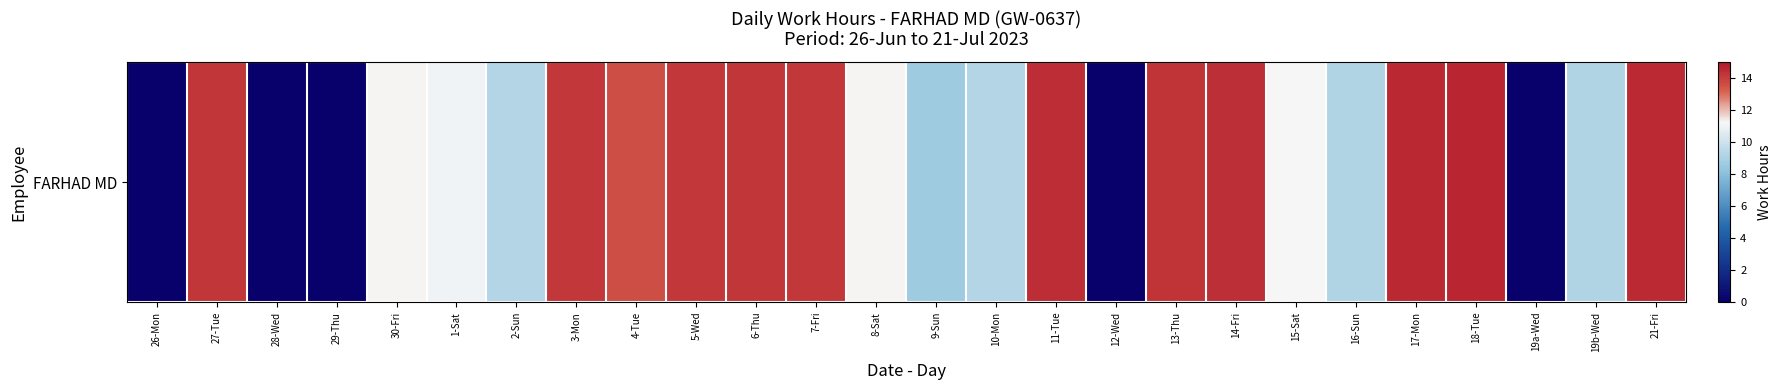

How many positive values are there?

21